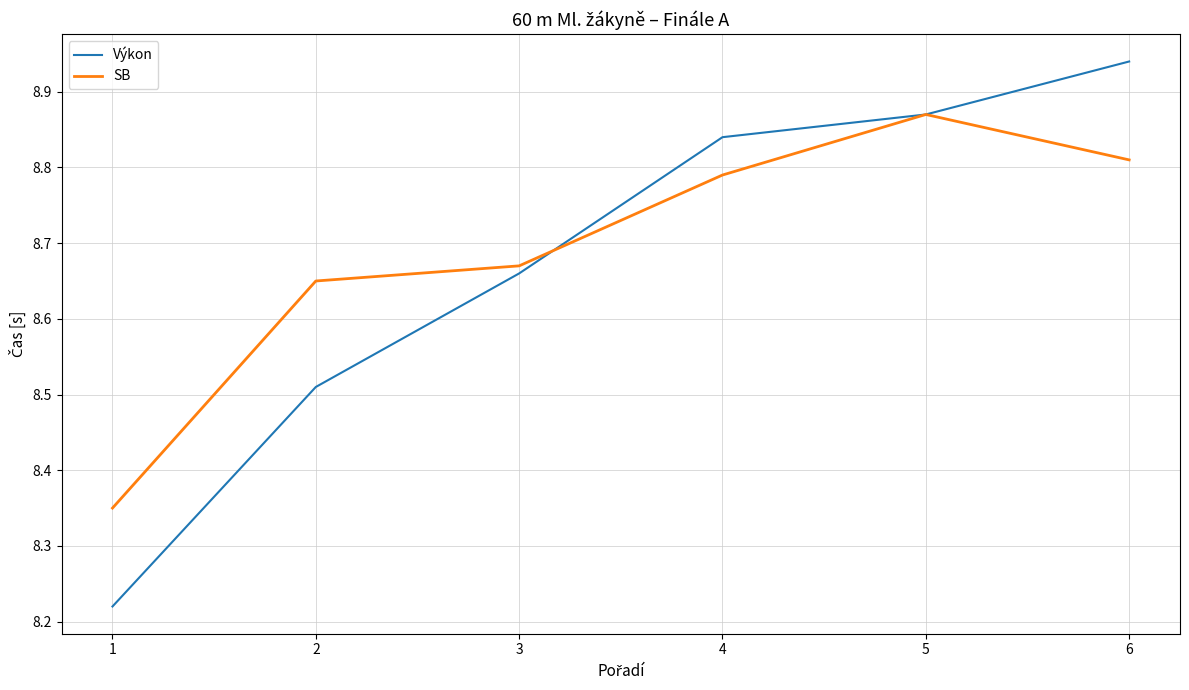

What is the total value across all series at 6?

17.8